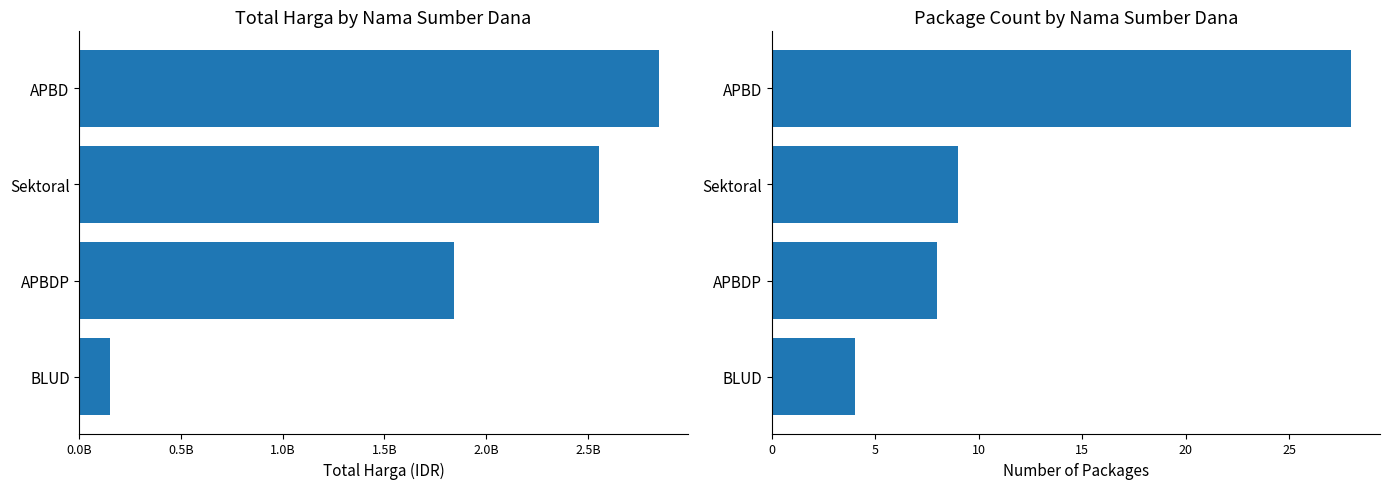

Count the number of categories in the chart.

4